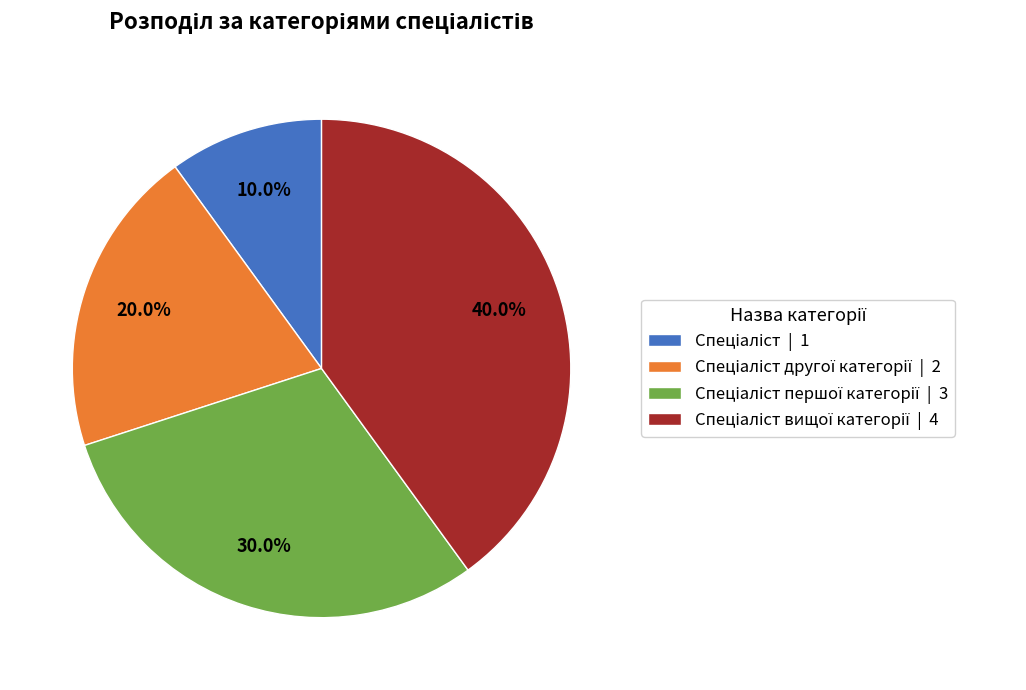

Is there any slice that represents more than half of the pie?

No